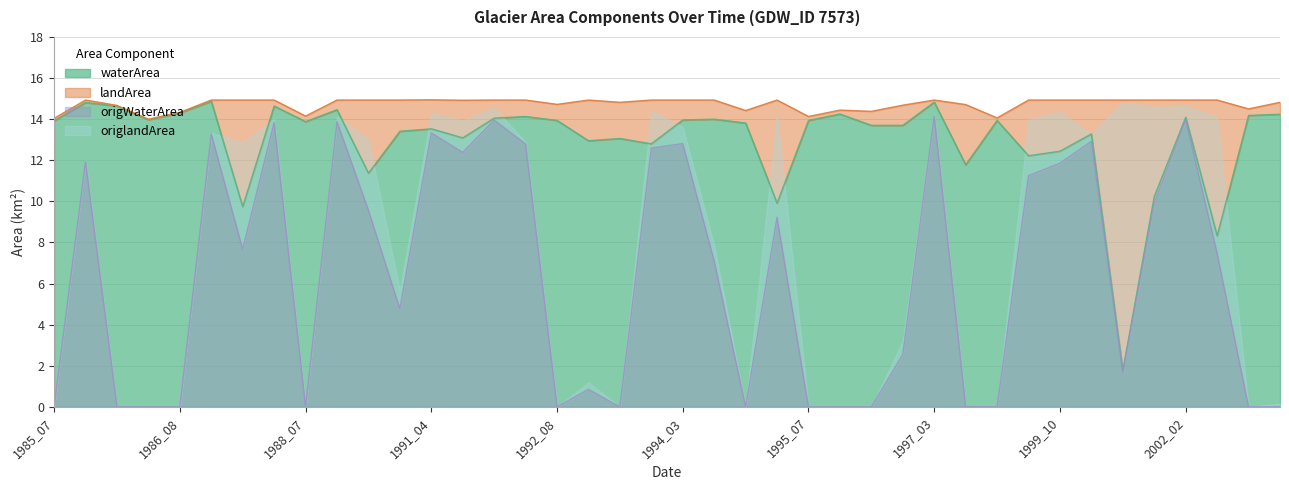

What is the difference between the origWaterArea values at 1993_04 and 1989_03?

13.0